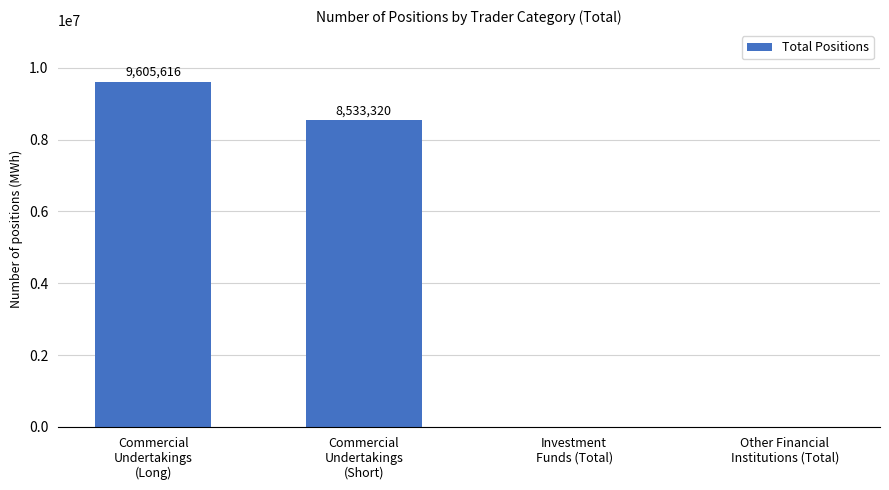

The chart shows a value of 5117825 at Other Financial
Institutions (Total). True or false?

False